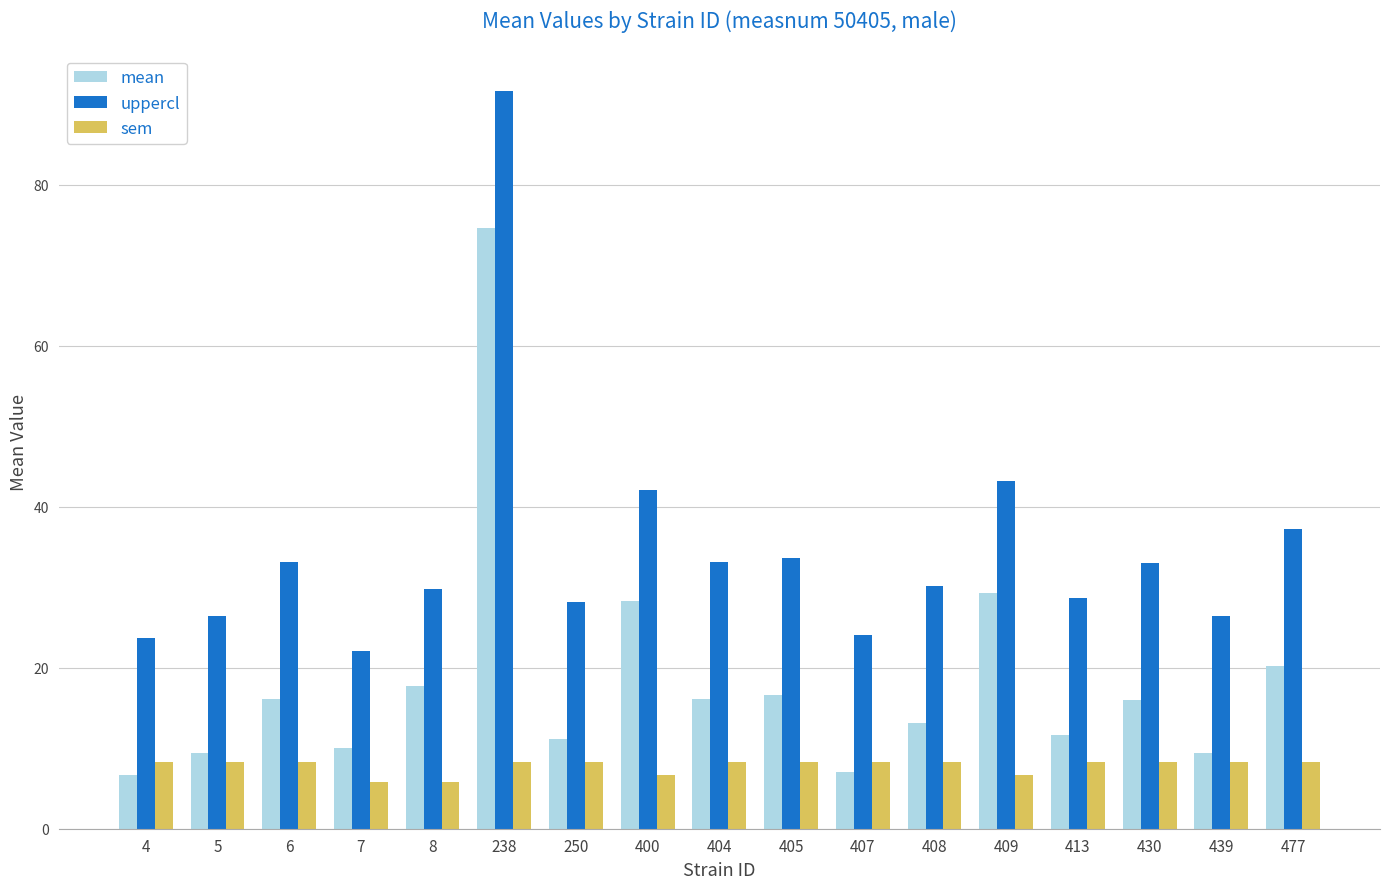

What is the difference between the highest and lowest values at 5?

18.2